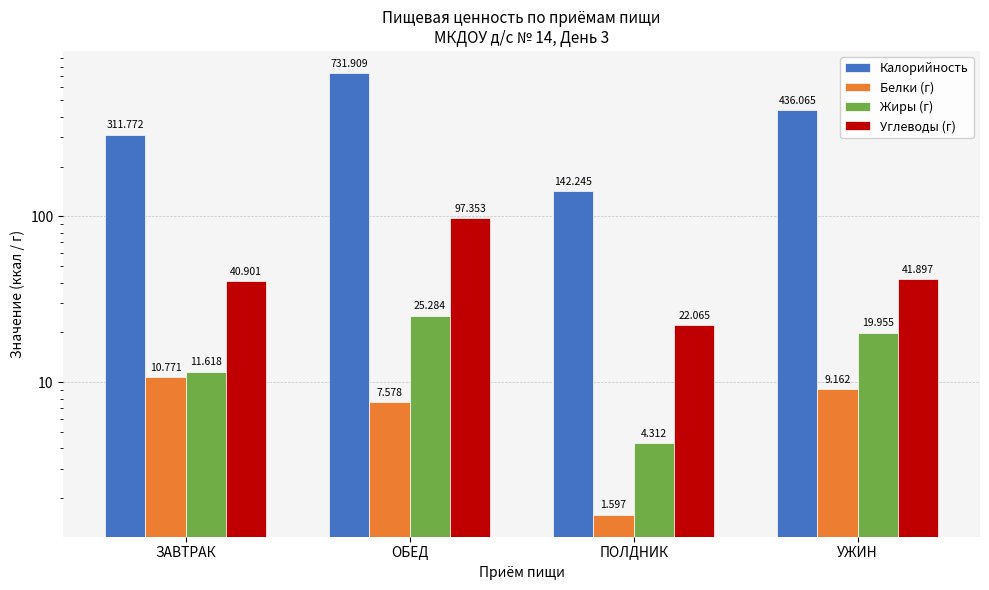

What is the greatest value displayed?

731.9